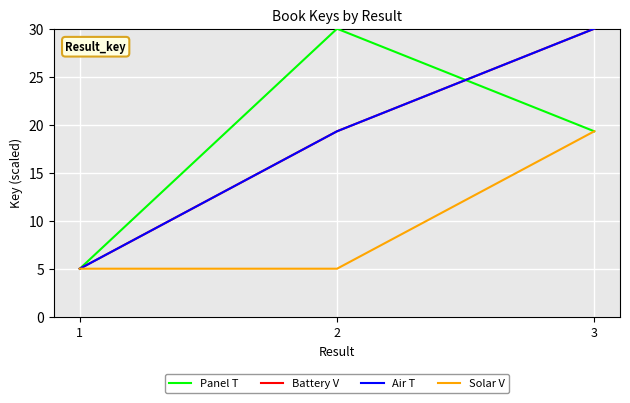

At which label does Panel T first exceed 19?

2